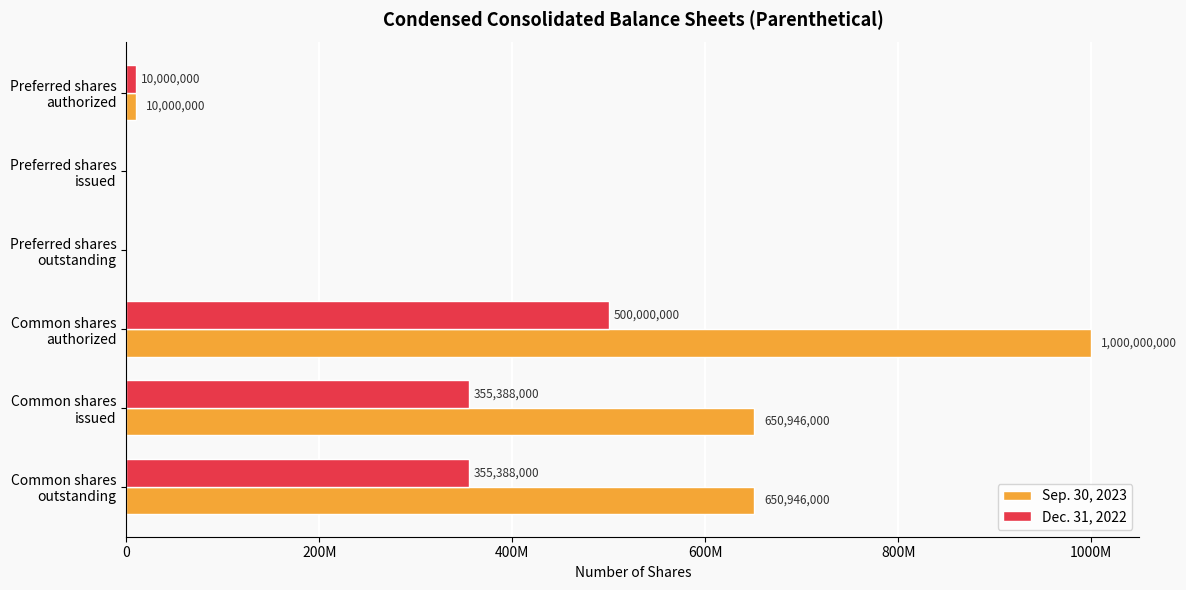

What are all the series names shown in the legend?

Sep. 30, 2023, Dec. 31, 2022